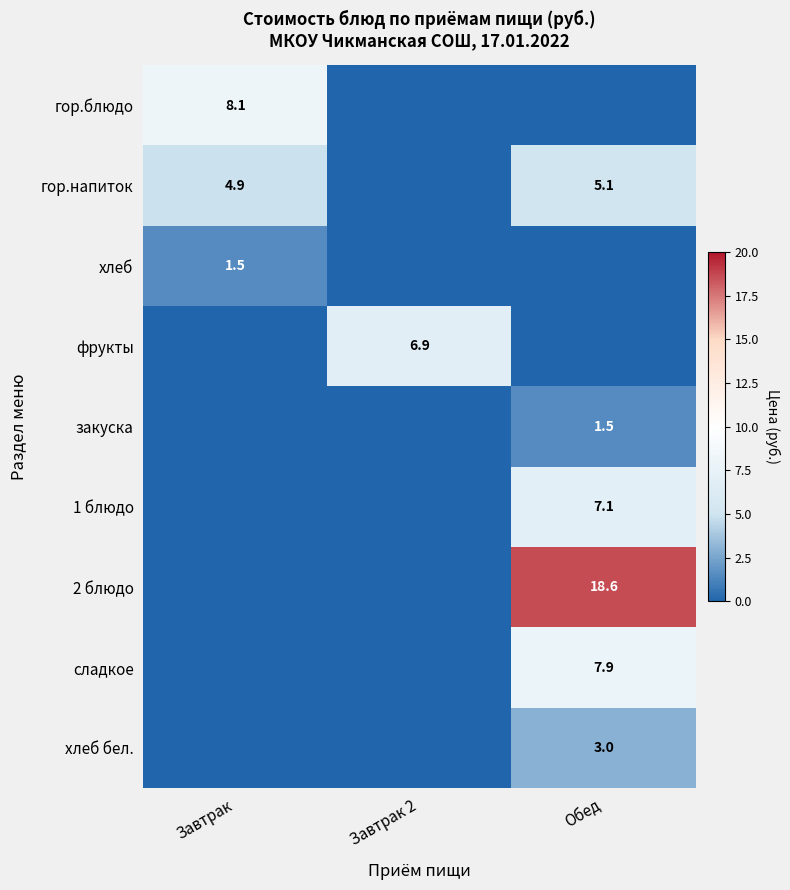

Is it true that хлеб бел. equals 3.0 at Обед?

True